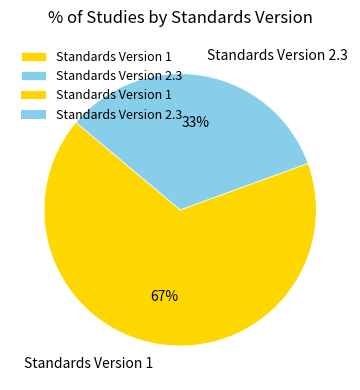

Is there any slice that represents more than half of the pie?

Yes